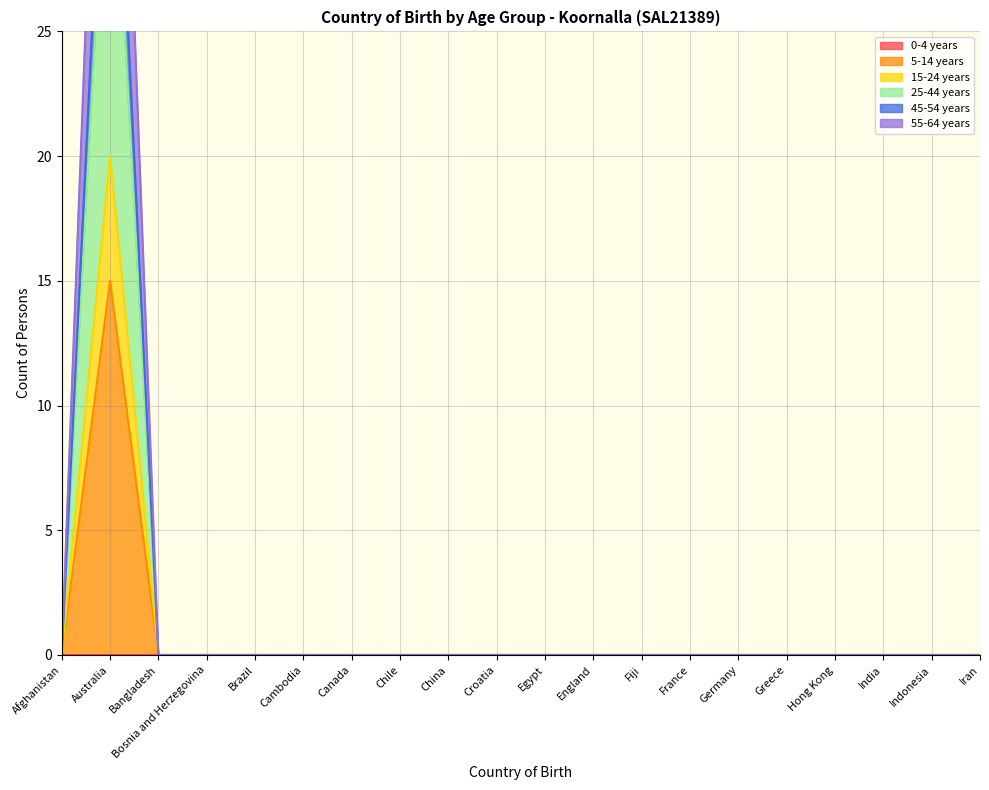

True or false: 55-64 years and 15-24 years cross at least once.

False